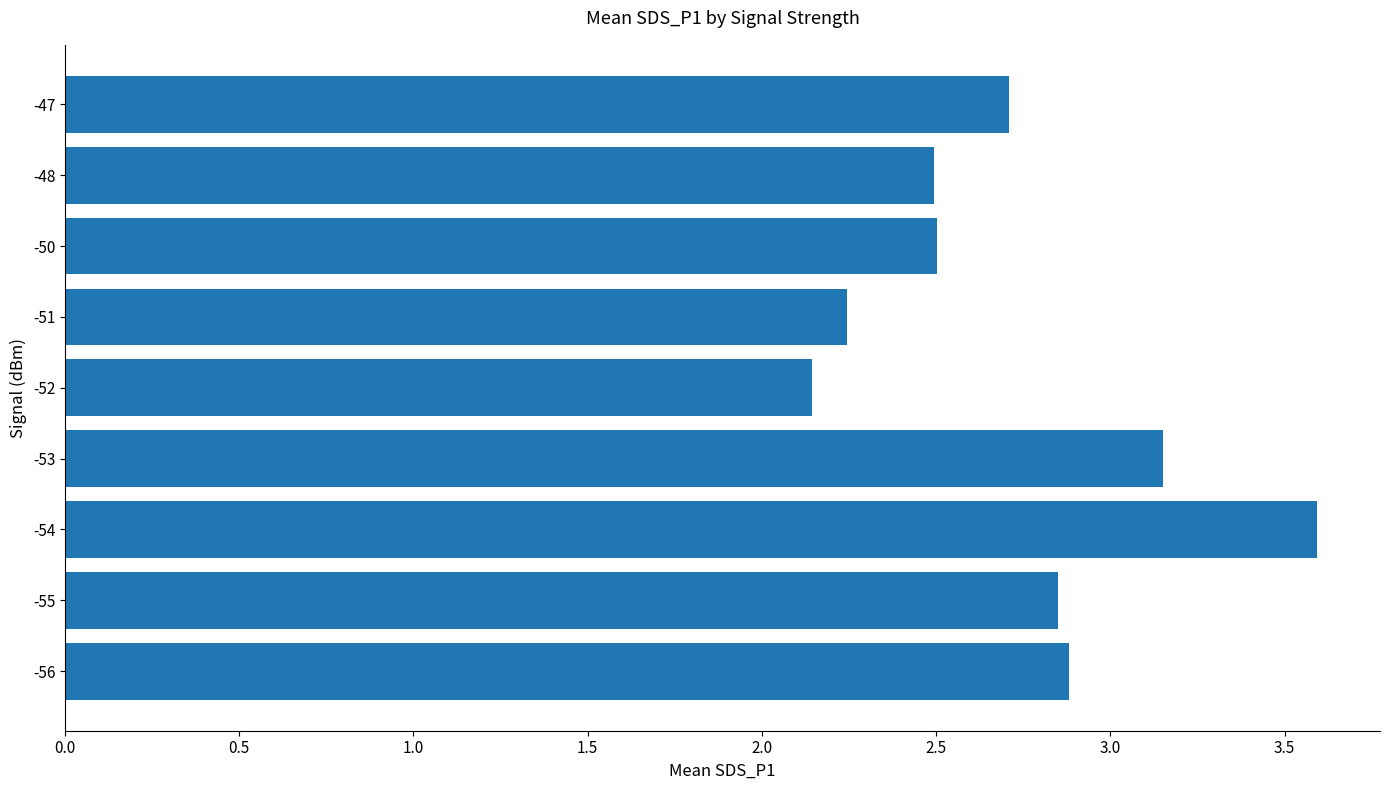

Which category has the lowest value across all series?

-52